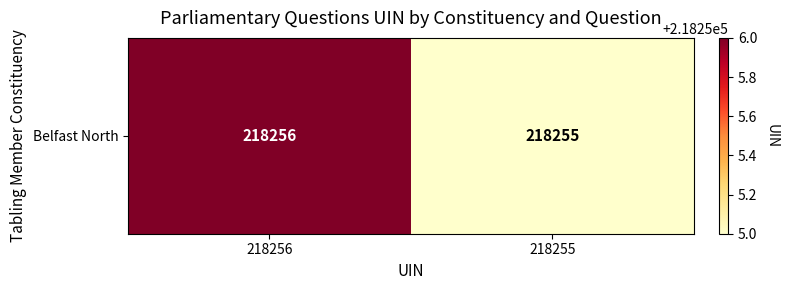

Which has a higher value, 218255 or 218256?

218256